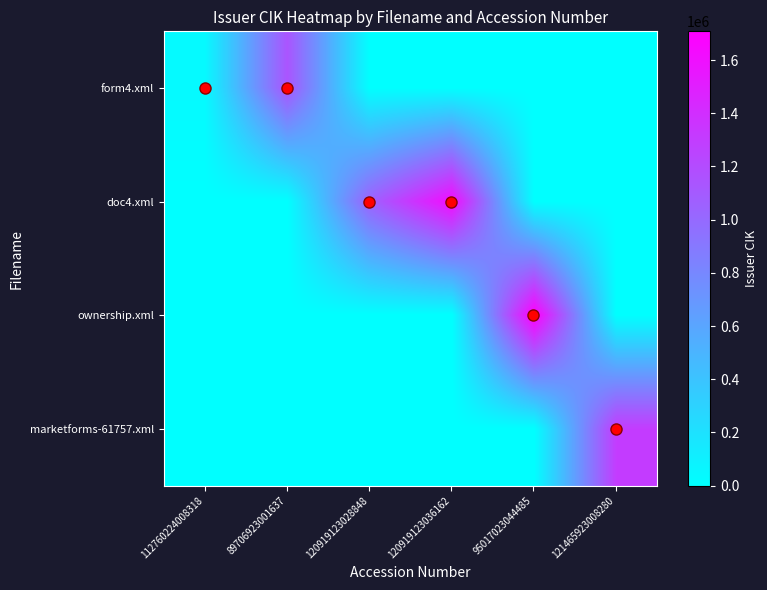

What is the maximum value shown in the chart?

1708035